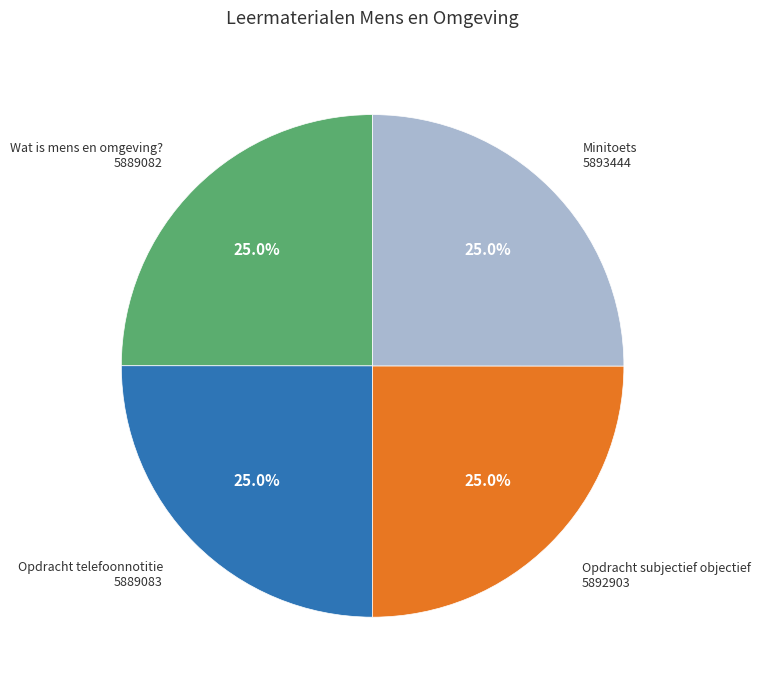

How many slices are in this pie chart?

4